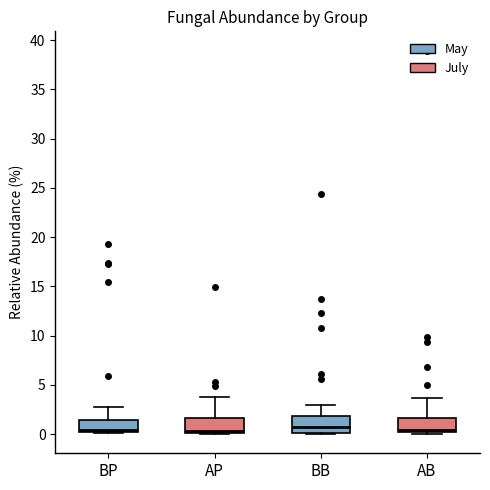

Where does the upper whisker of the box for AP end on the y-axis? The values are not printed on the chart, so give them approximately, as read against the axis.

3.5